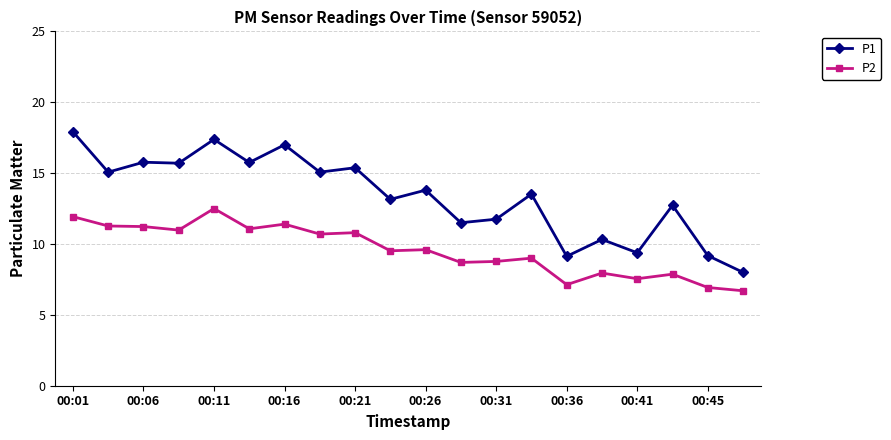

True or false: P1 and P2 intersect in this chart.

False